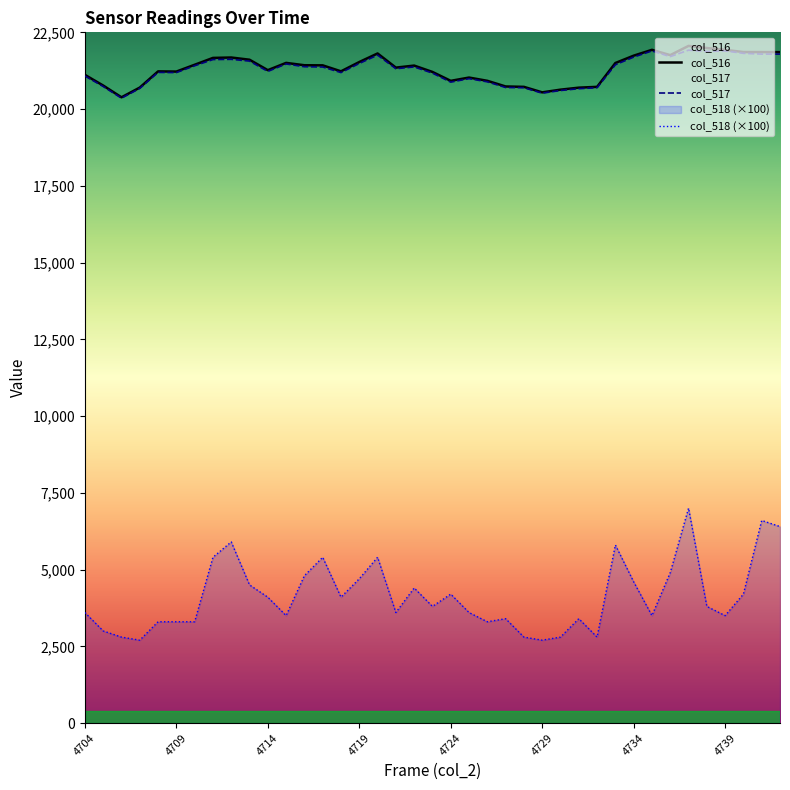

The col_516 series shows 38134 at 8. True or false?

False